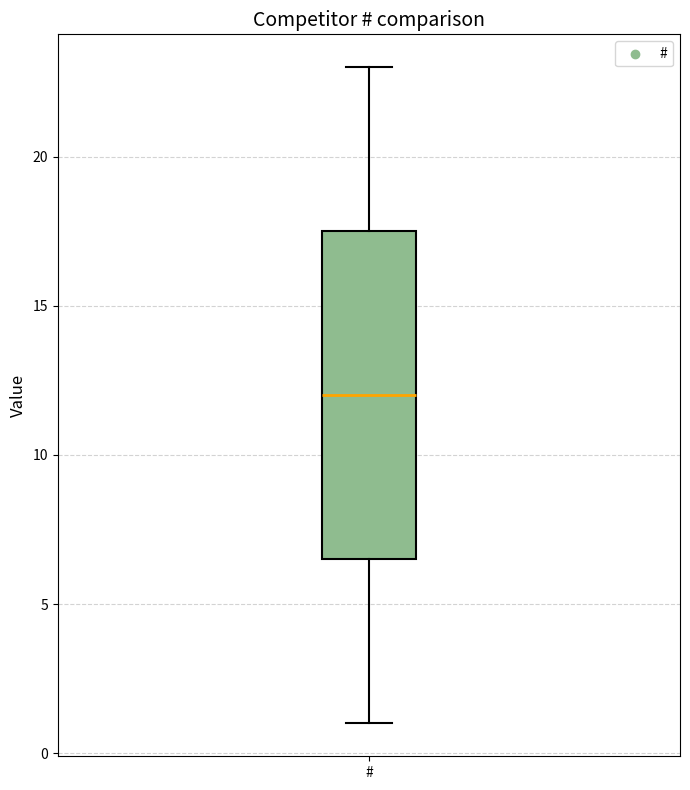

Where does the lower whisker of the box for # end on the y-axis? The values are not printed on the chart, so give them approximately, as read against the axis.

1.0